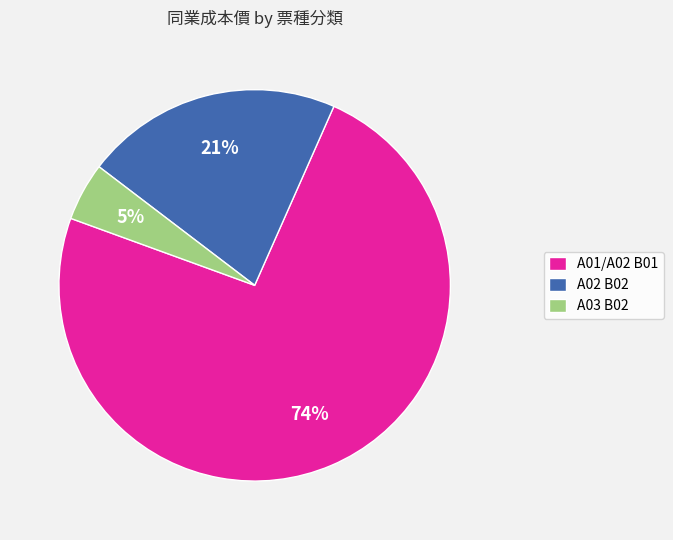

Which category accounts for the majority?

A01/A02 B01